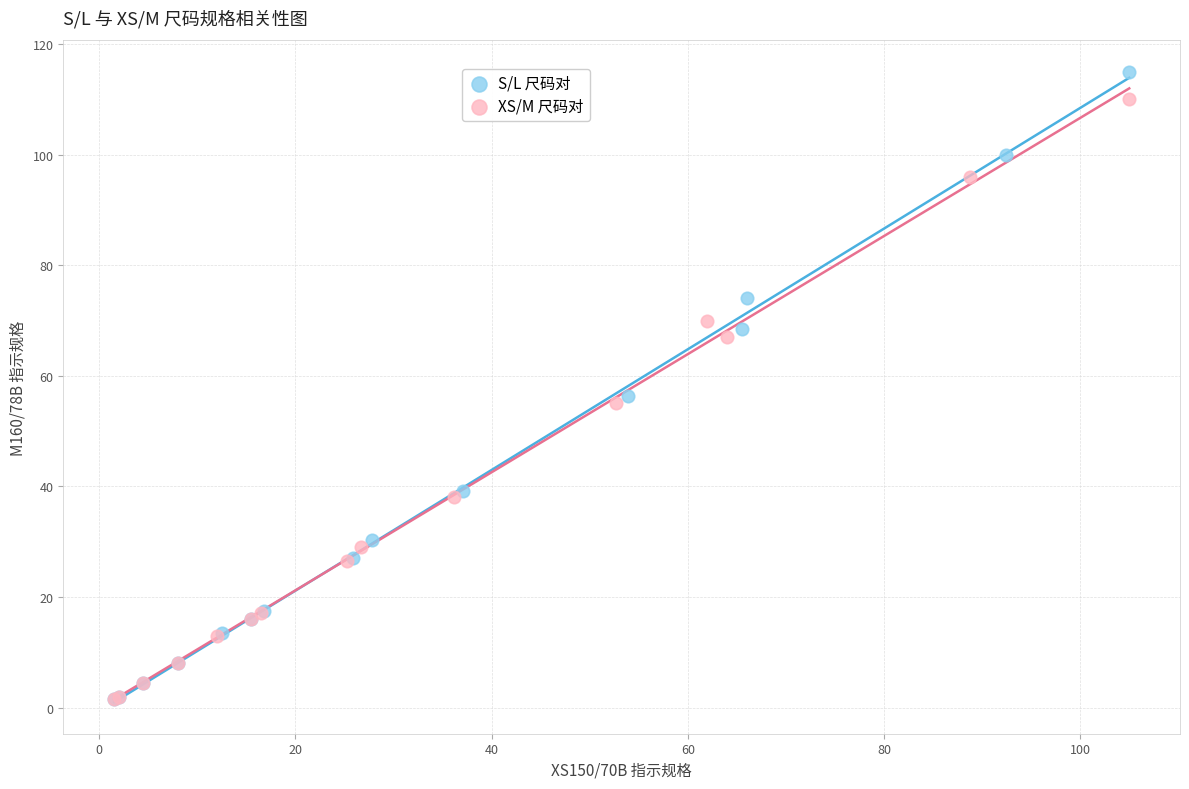

Which series has the largest Y range (max minus min)?

S/L 尺码对